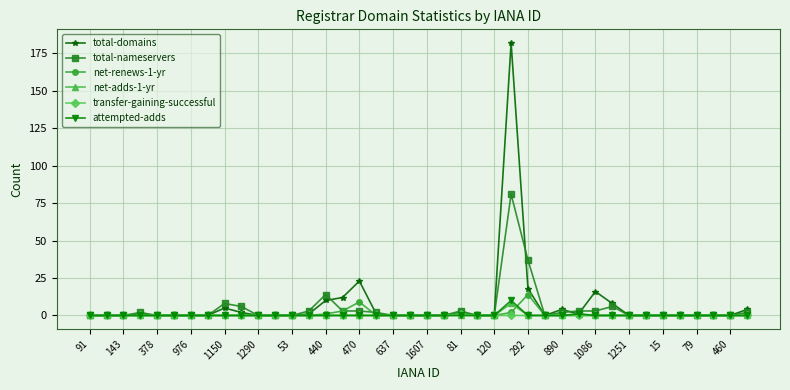

What is the maximum value for attempted-adds?

10